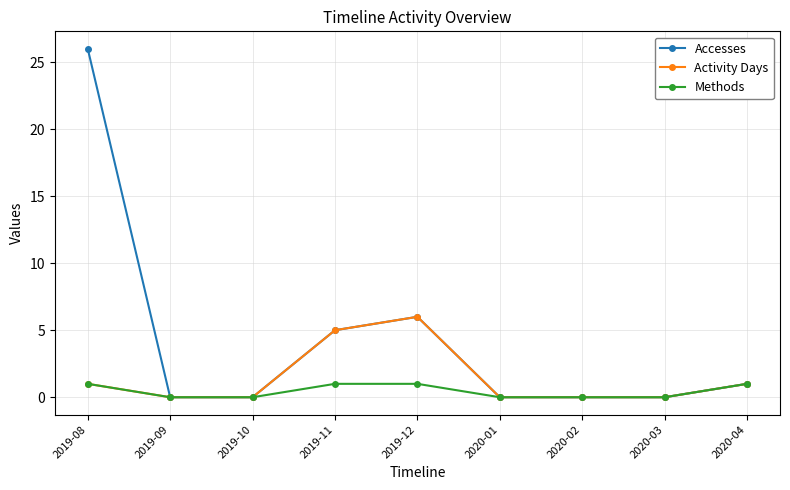

At which label is Accesses closest to 13?

2019-12